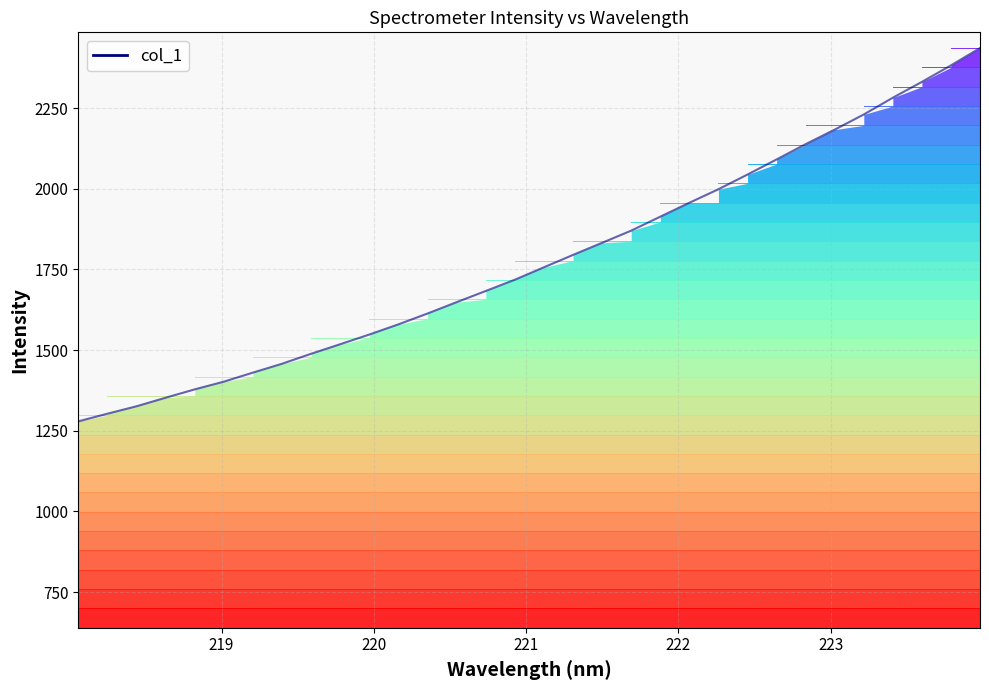

Between 219.3979 and 222.263, which is larger?

222.263